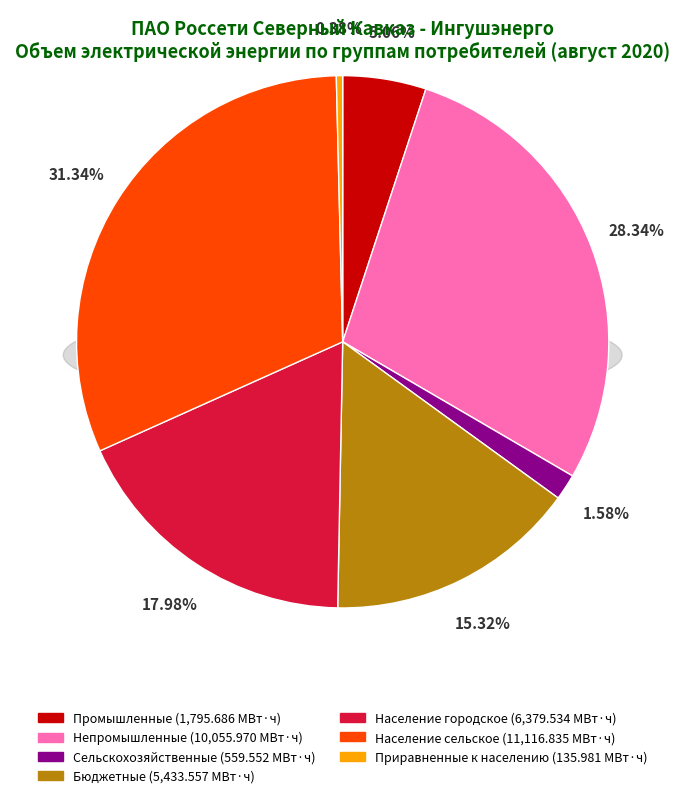

Rank the categories by value from lowest to highest.

Приравненные к населению, Сельскохозяйственные, Промышленные, Бюджетные, Население городское, Непромышленные, Население сельское